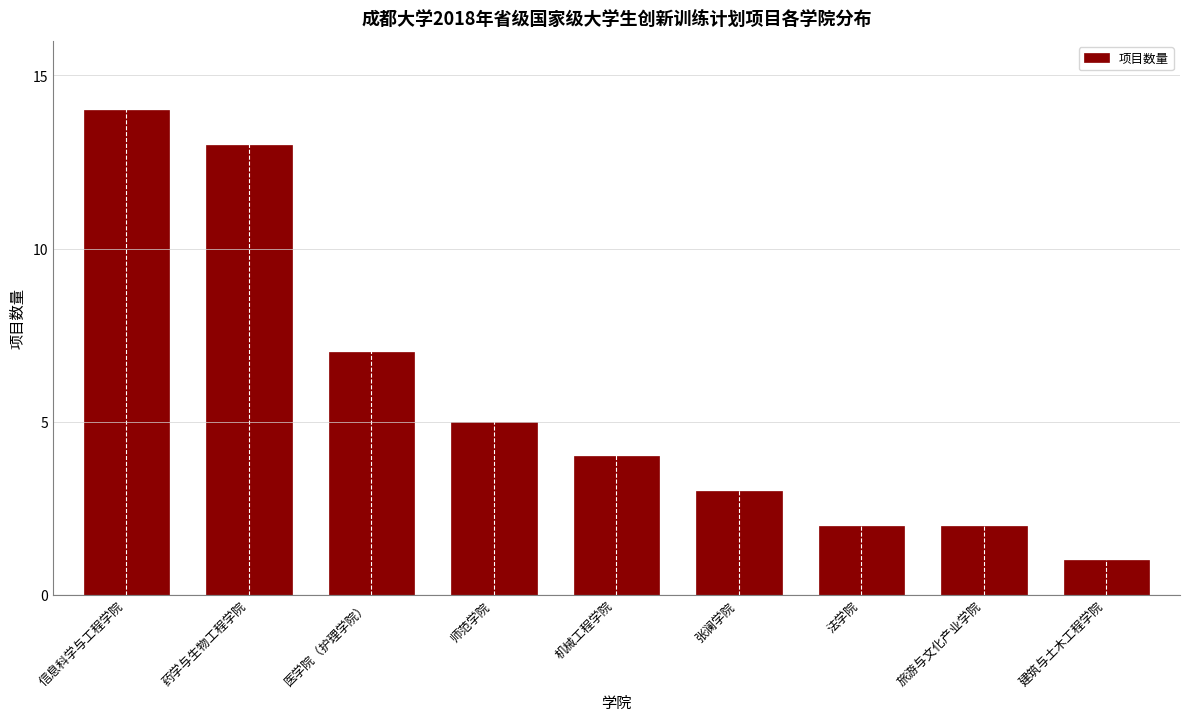

Reading left to right, list all the values displayed in this chart.

14	13	7	5	4	3	2	2	1